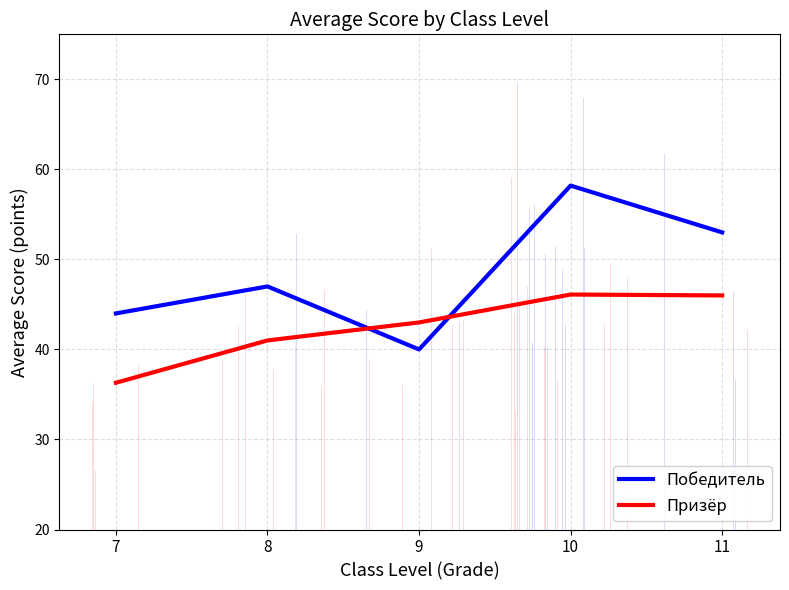

Is this an area chart (filled region under the line)?

No